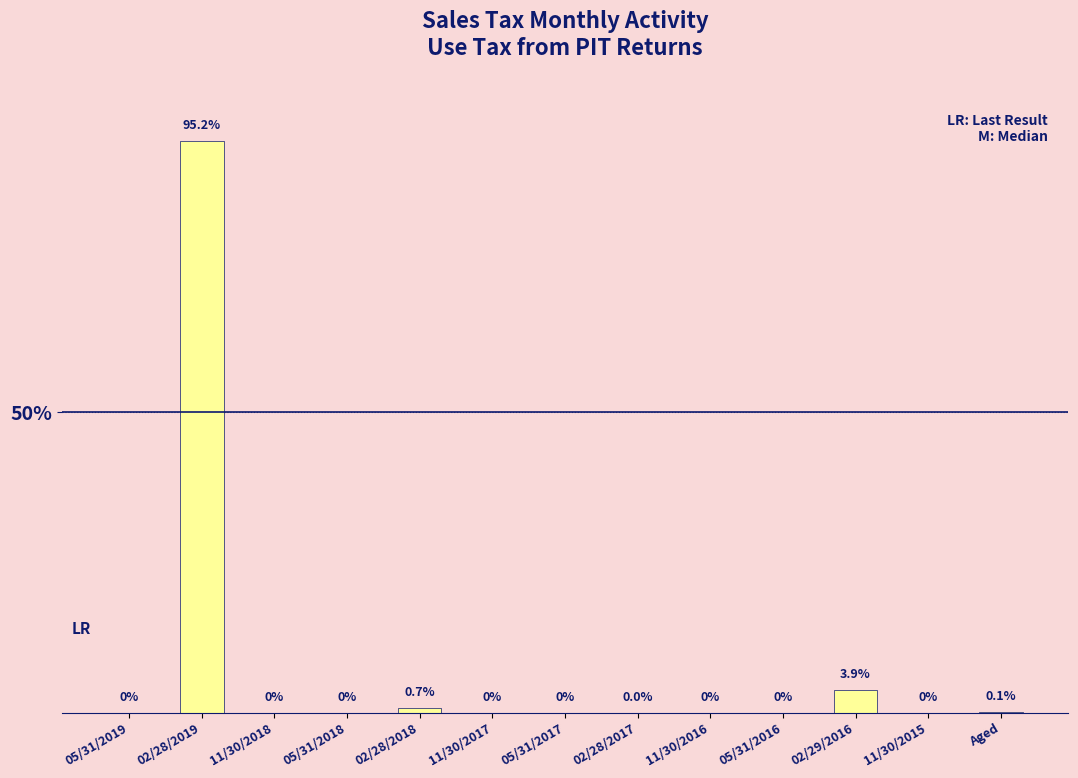

Is it true that the value at 05/31/2016 is 64.0?

False